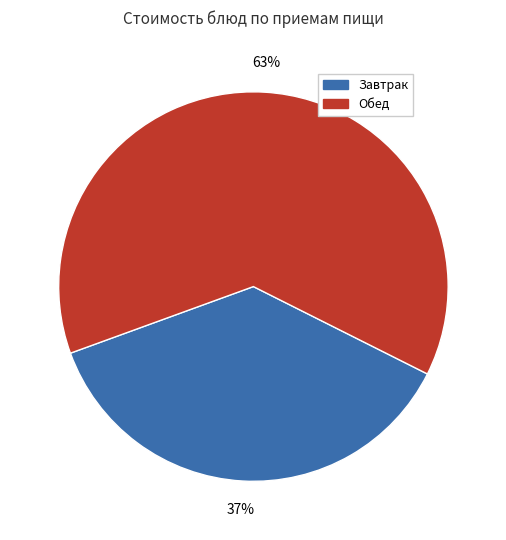

Is there any slice that represents more than half of the pie?

Yes